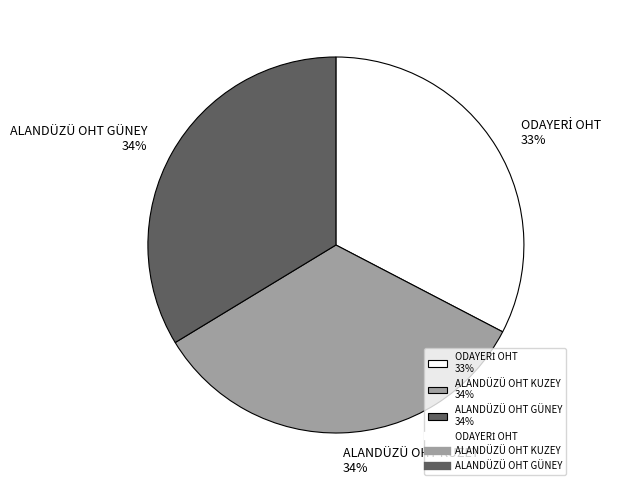

To the nearest percent, what is the average slice percentage?

33%